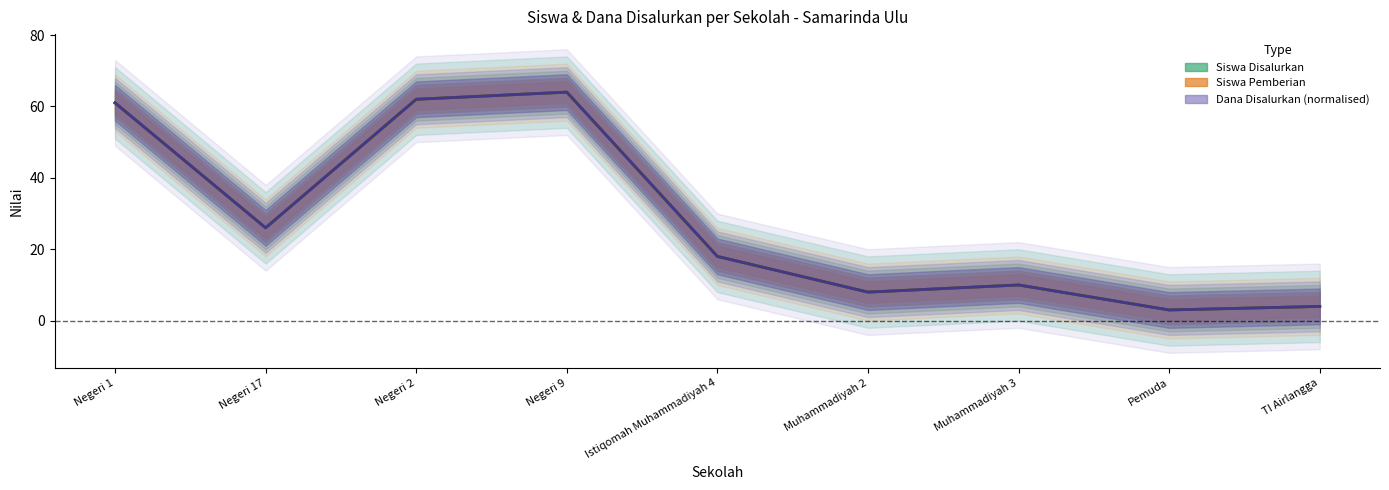

What is the maximum value for Siswa Pemberian (line)?

64